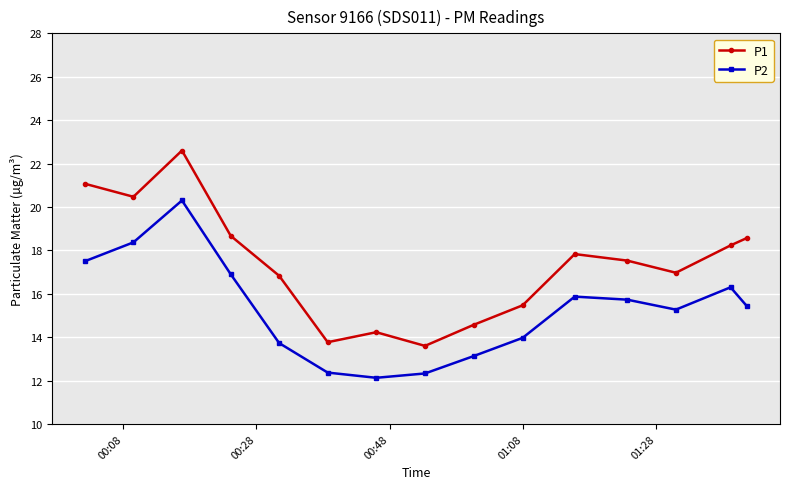

Which series has the largest total across all categories?

P1